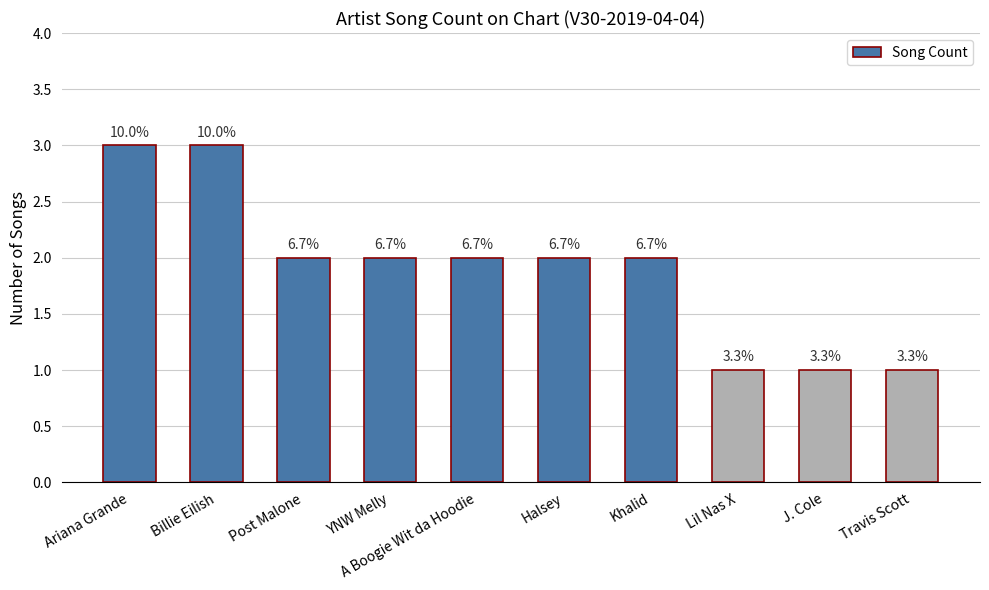

List the labels in order of value, largest first.

Ariana Grande, Billie Eilish, Post Malone, YNW Melly, A Boogie Wit da Hoodie, Halsey, Khalid, Lil Nas X, J. Cole, Travis Scott